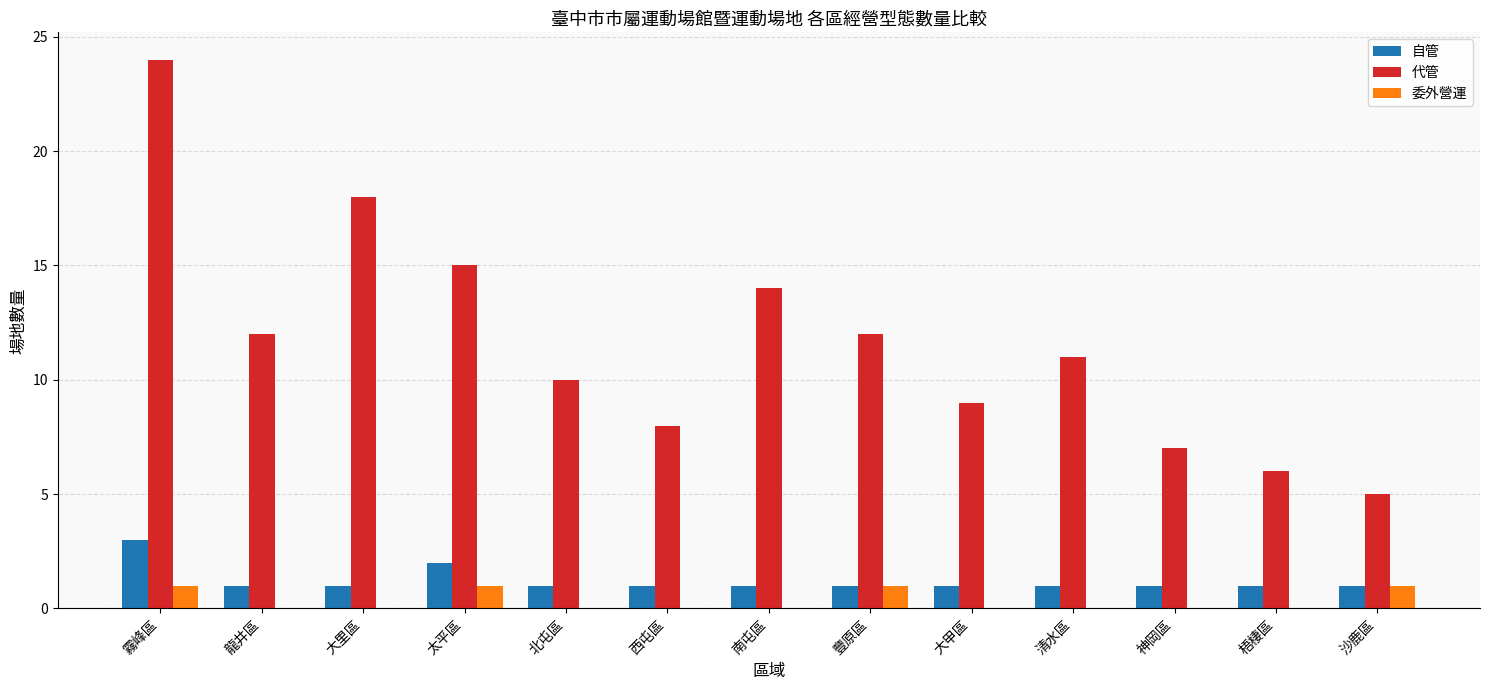

What is the sum of the 代管 values at 南屯區 and 神岡區?

21